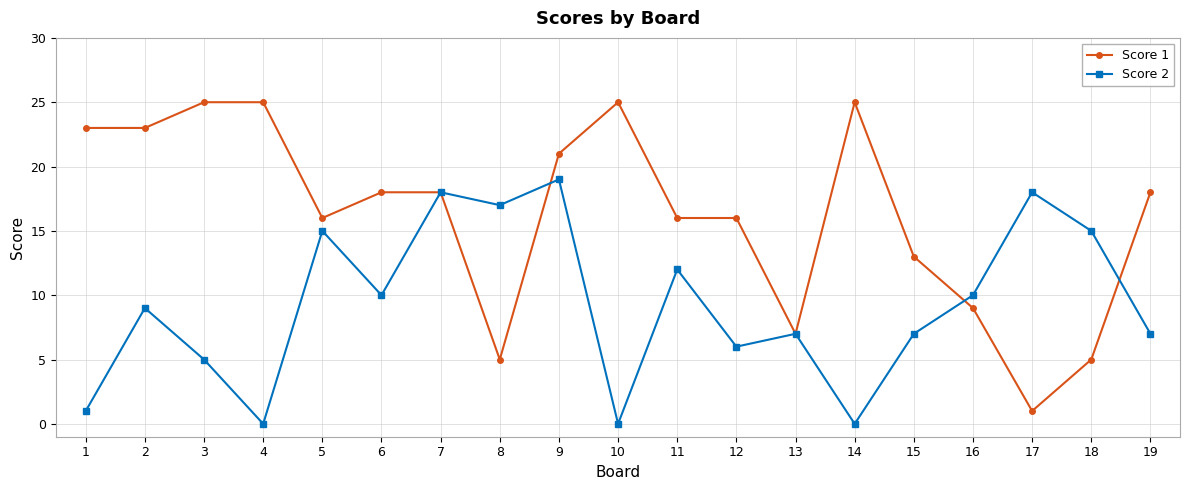

Rank the series by their maximum value, from highest to lowest.

Score 1, Score 2